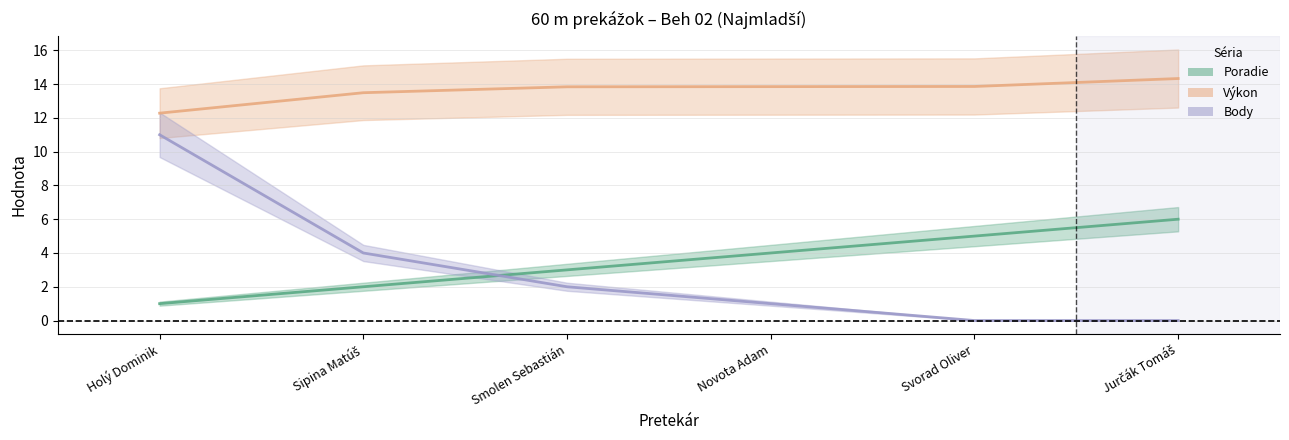

Which series changed the most between Smolen Sebastián and Svorad Oliver?

Poradie (line)